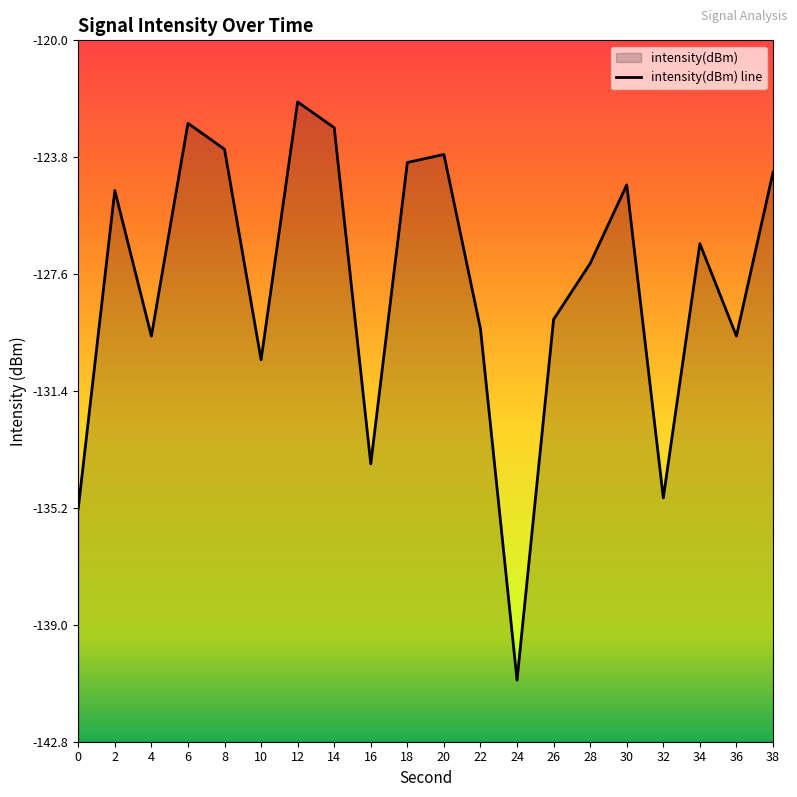

Where is the data nearest to the value -131?

10